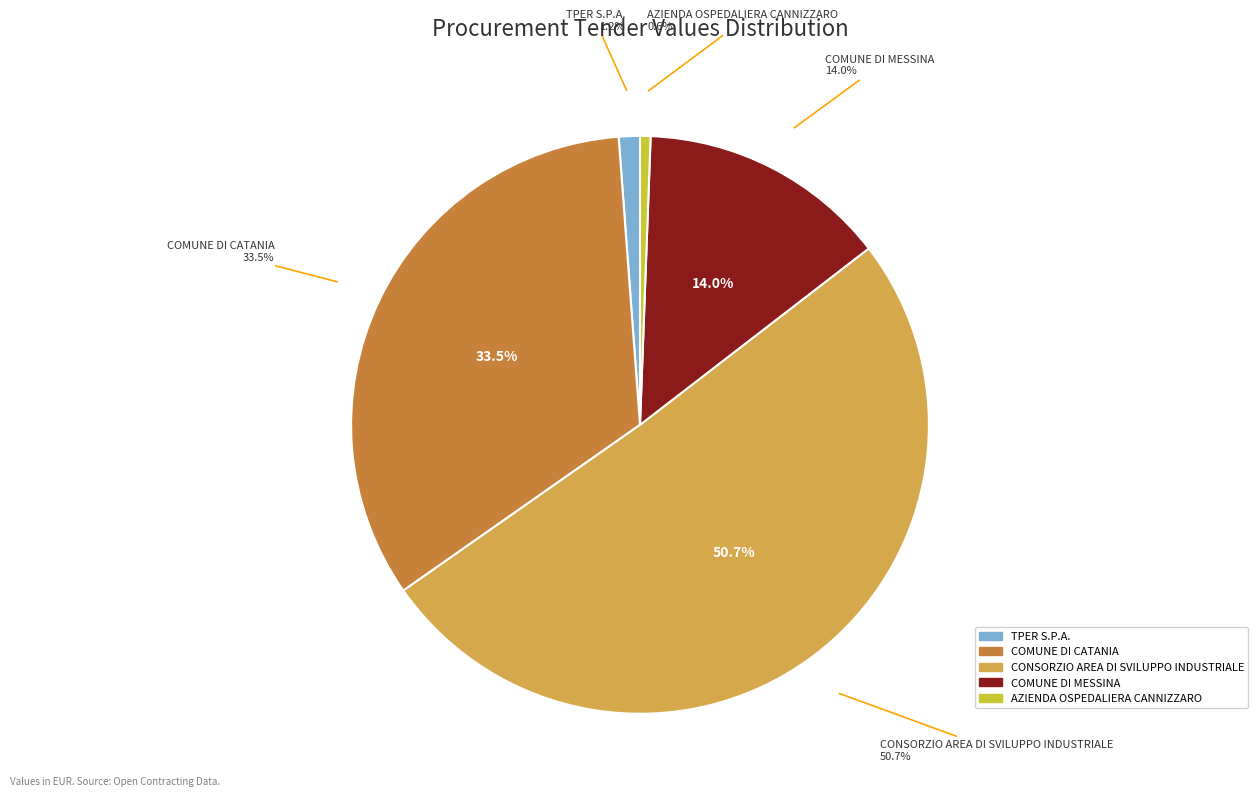

What percentage is the CONSORZIO AREA DI SVILUPPO INDUSTRIALE slice, to the nearest percent?

51%